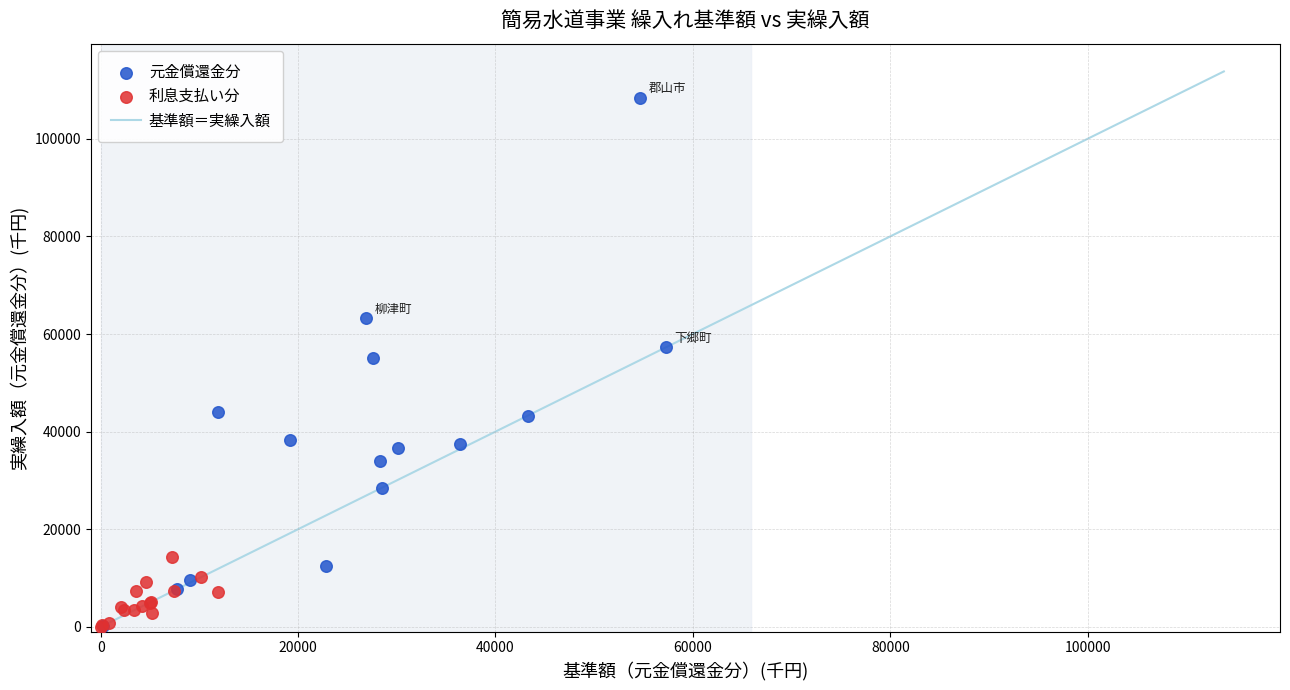

Which series has the largest Y range (max minus min)?

元金償還金分